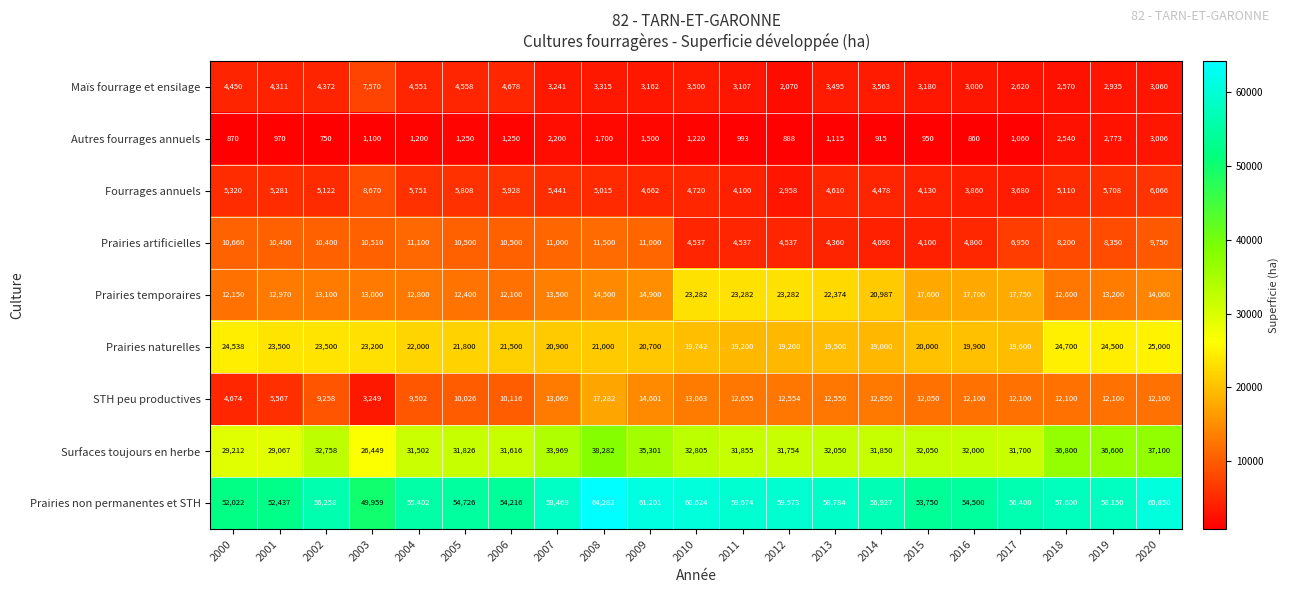

The value of Prairies artificielles at 2011 is 4537. True or false?

True